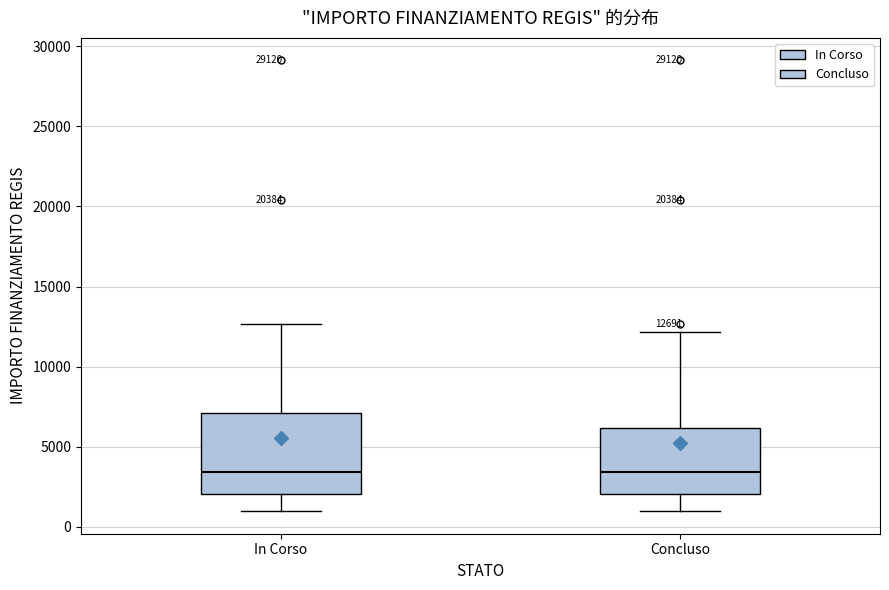

Comparing the boxes themselves (not the whiskers), which one is the tallest?

In Corso